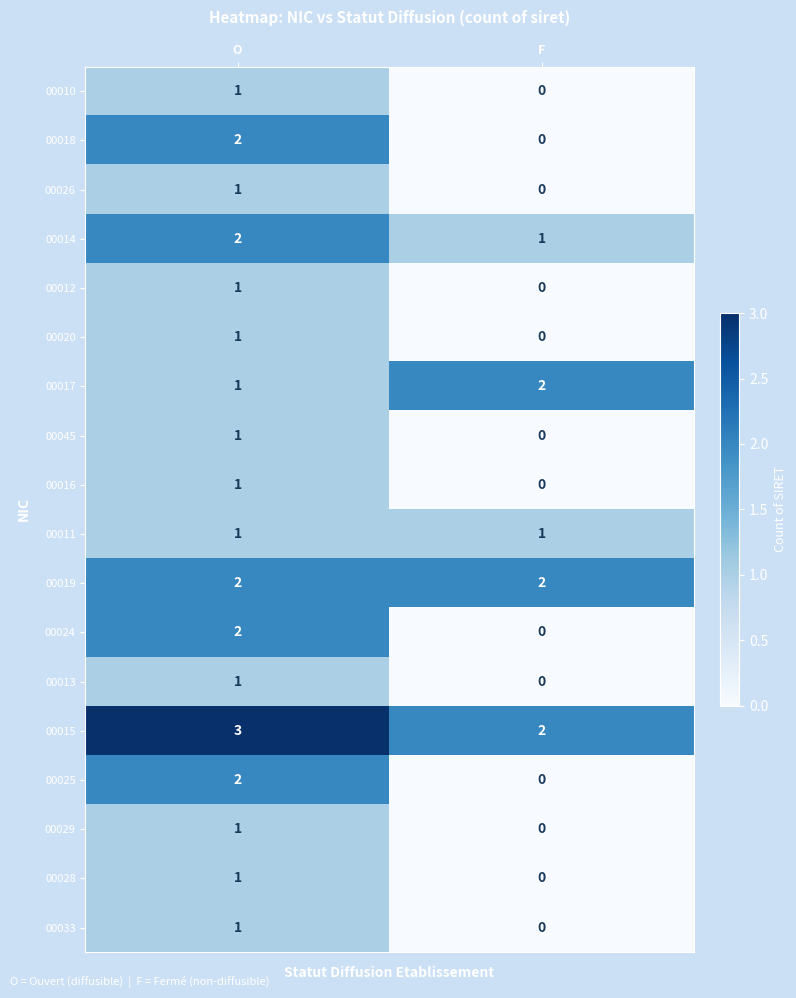

Where is 00013 nearest to the value 0?

F